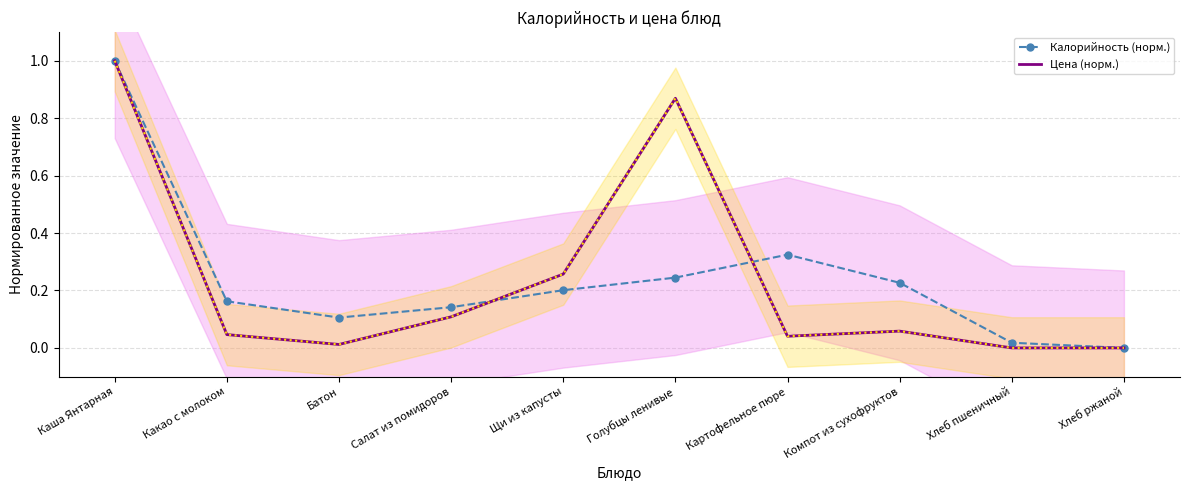

After their last crossing, which series has the higher values: Калорийность (норм.) or Цена (норм.)?

Калорийность (норм.)